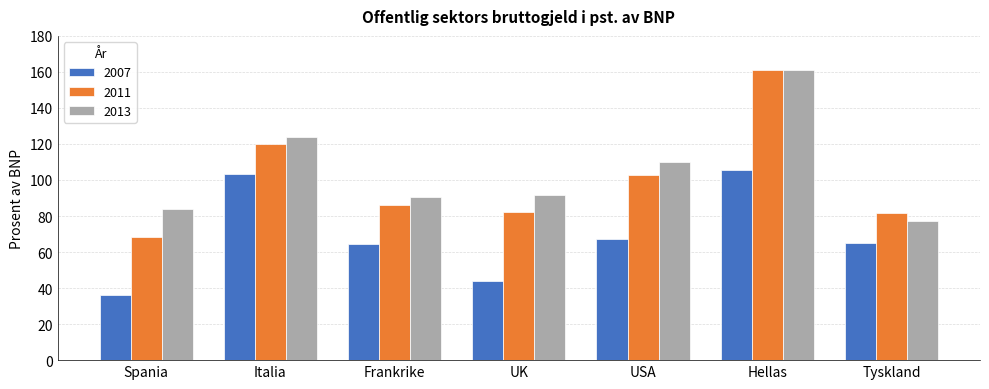

What is the difference between the 2011 values at Italia and UK?

37.6